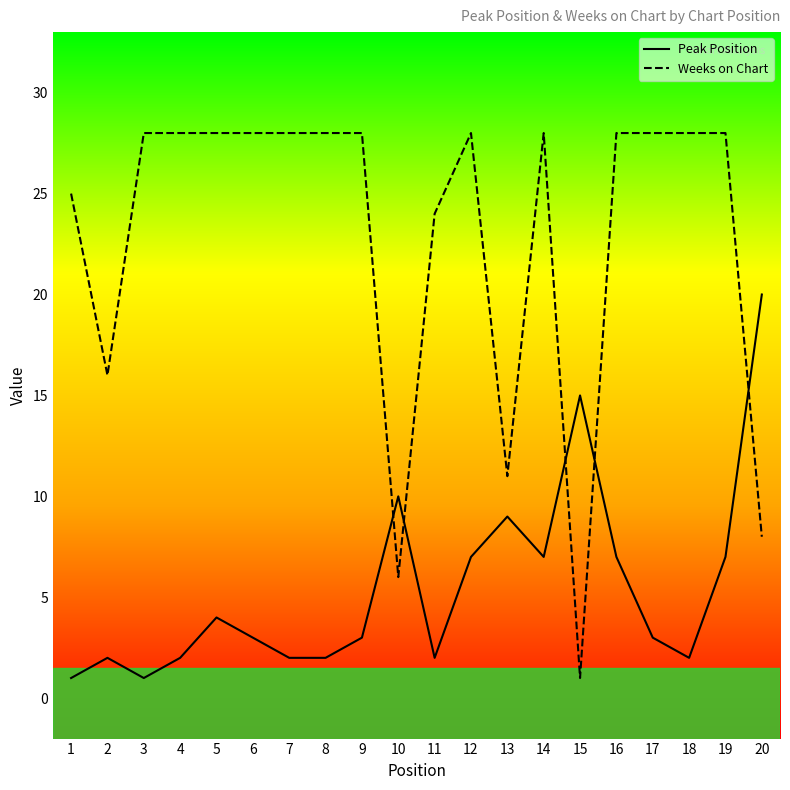

At which label is Weeks on Chart closest to 14?

2